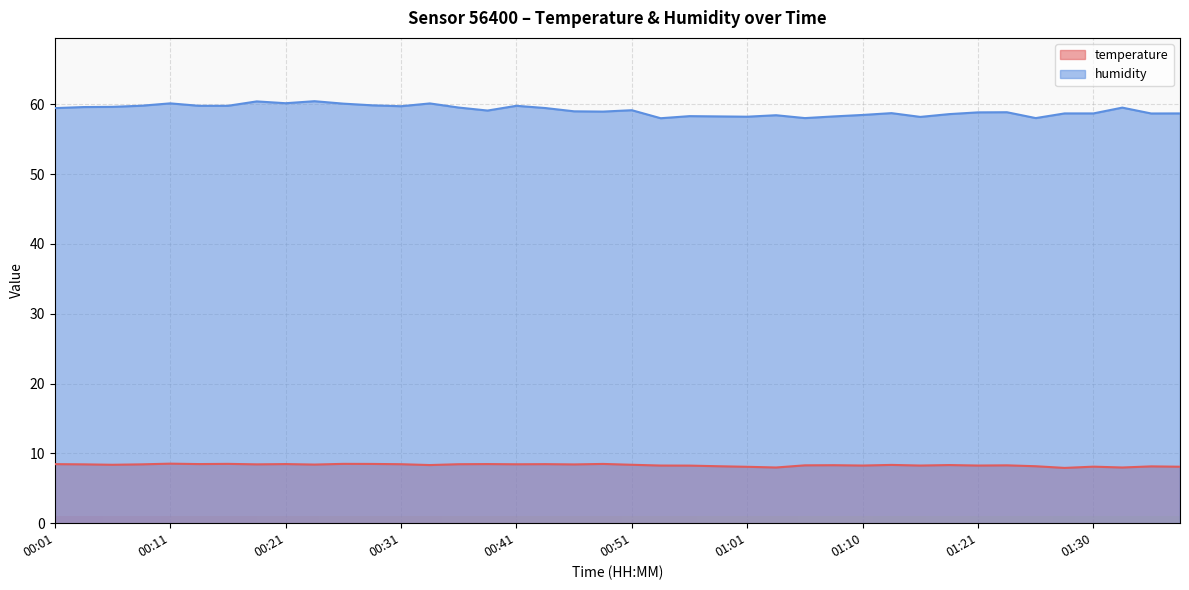

What is the maximum value for temperature?

8.5